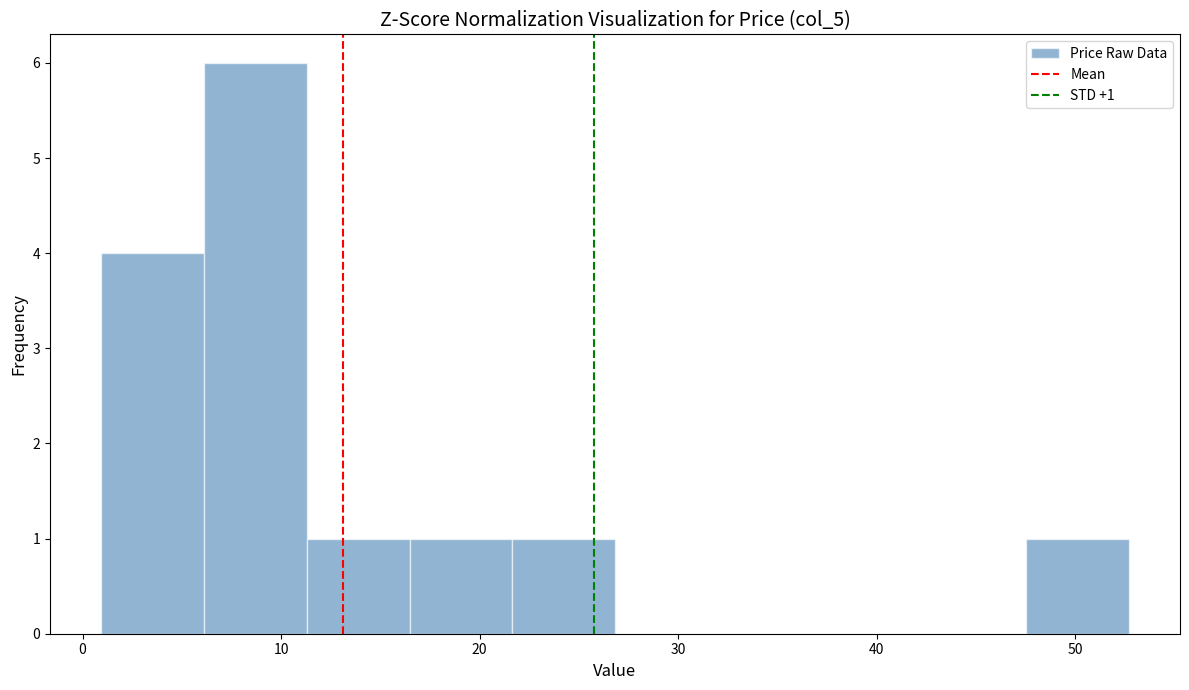

Over which range of the x-axis is the bar tallest?

6 to 11